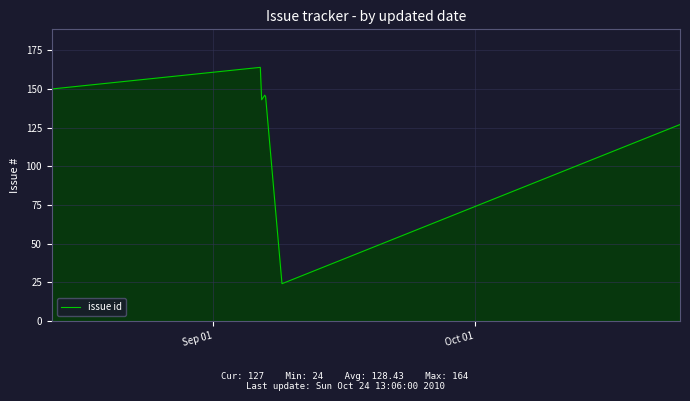

How many interior local valleys (lower than both neighbors) does the data have?

2